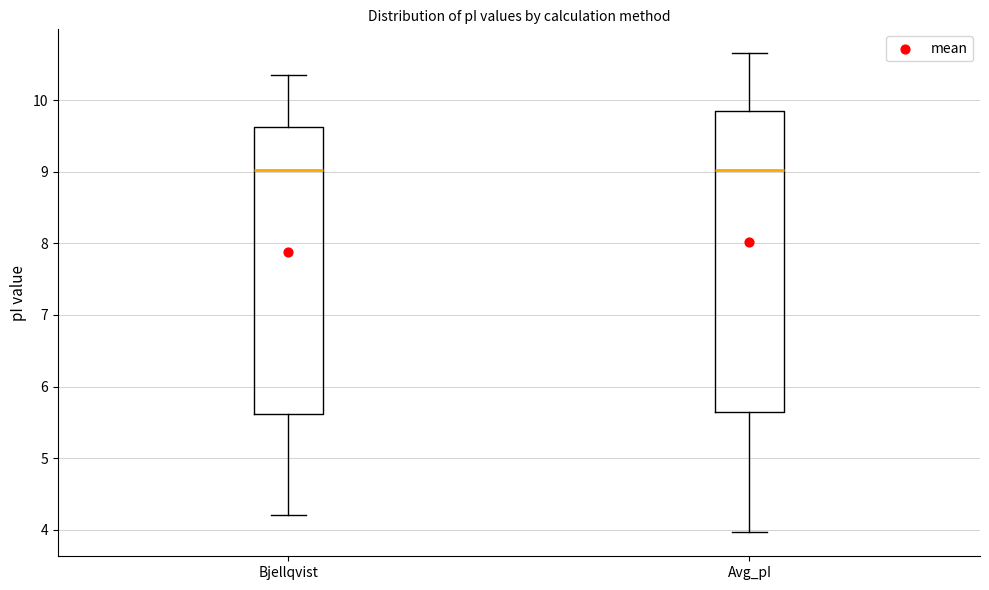

Reading left to right, transcribe this box plot: for each box, give where its median line is, the range the box spans, and where its two whiskers end, as read against the y-axis. The values are not printed on the chart, so give them approximately, as read against the axis.

Bjellqvist: median 9.0, box 5.6 to 9.6, whiskers 4.2 to 10.4
Avg_pI: median 9.0, box 5.6 to 9.9, whiskers 4.0 to 10.7